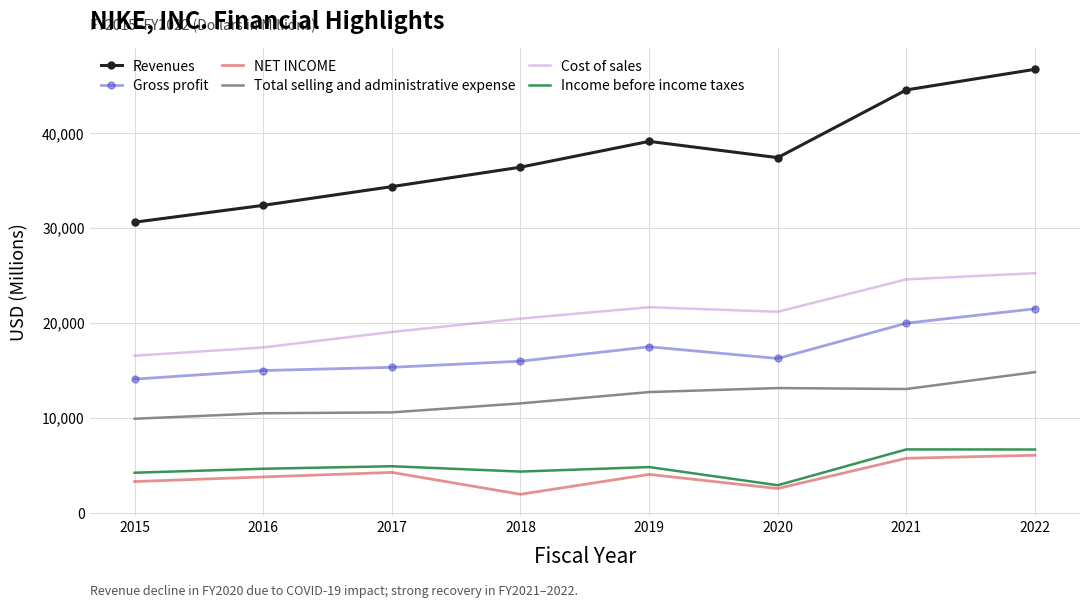

At which category is the sum across all series the highest?

2022